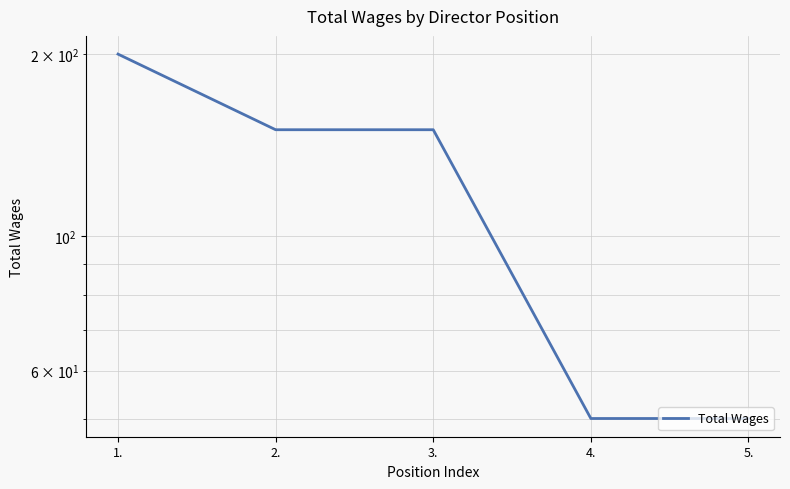

Rank the categories by value from lowest to highest.

4., 5., 2., 3., 1.